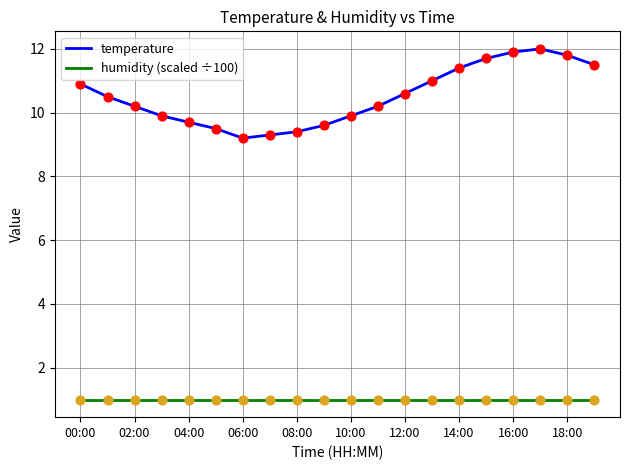

Which series has the largest range (max minus min)?

temperature